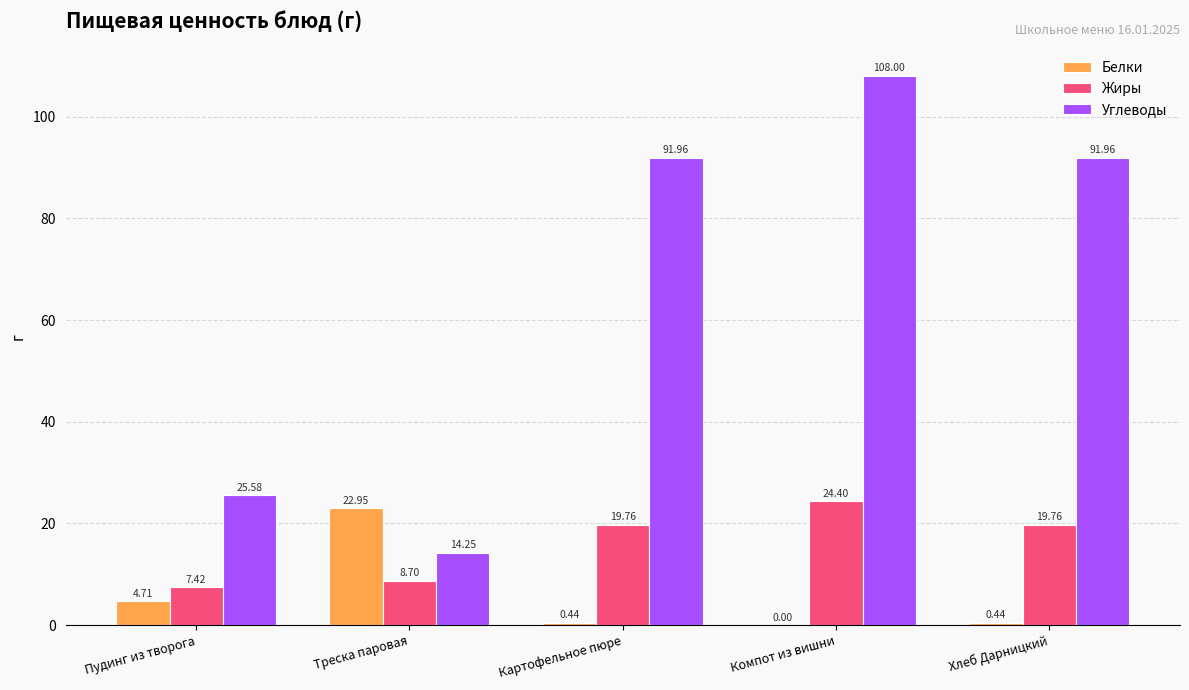

Which label corresponds to the largest value in the chart?

Компот из вишни